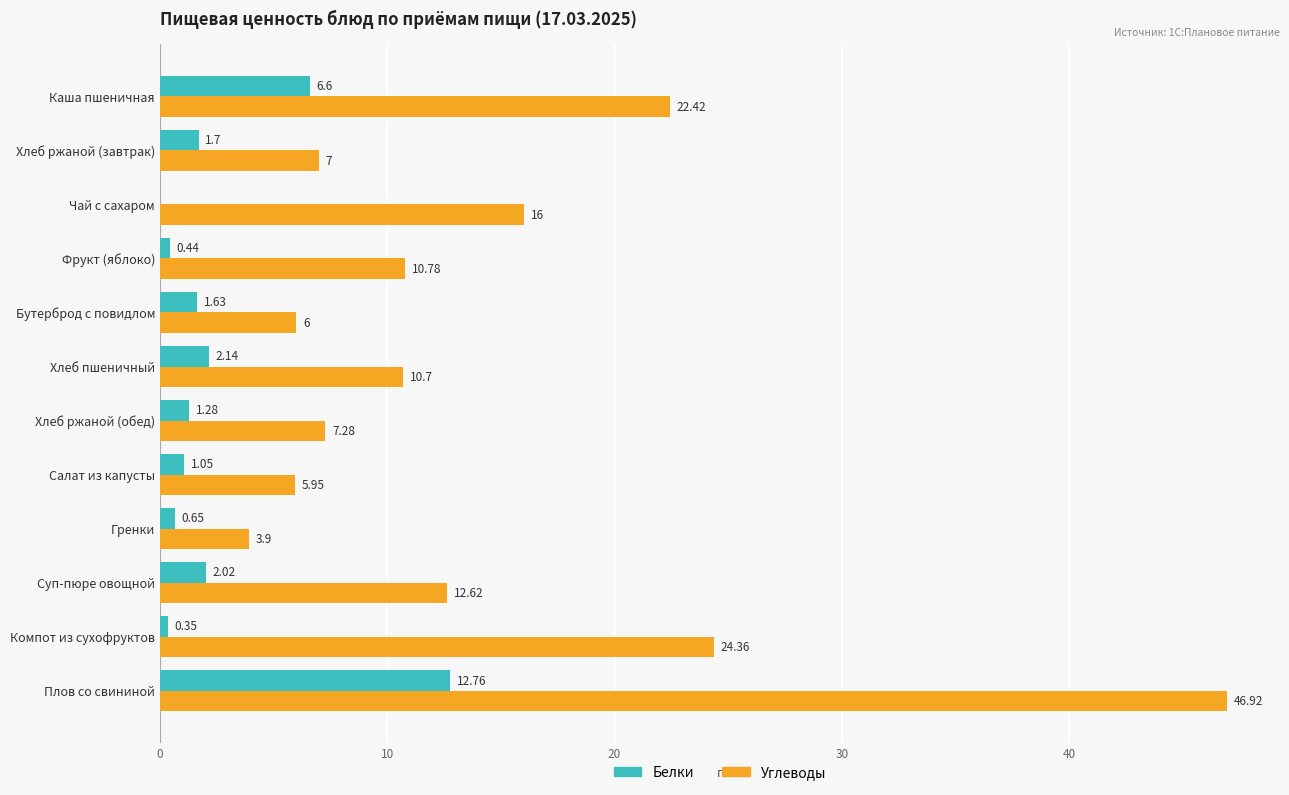

Which category has the highest value in the Углеводы series?

Плов со свининой